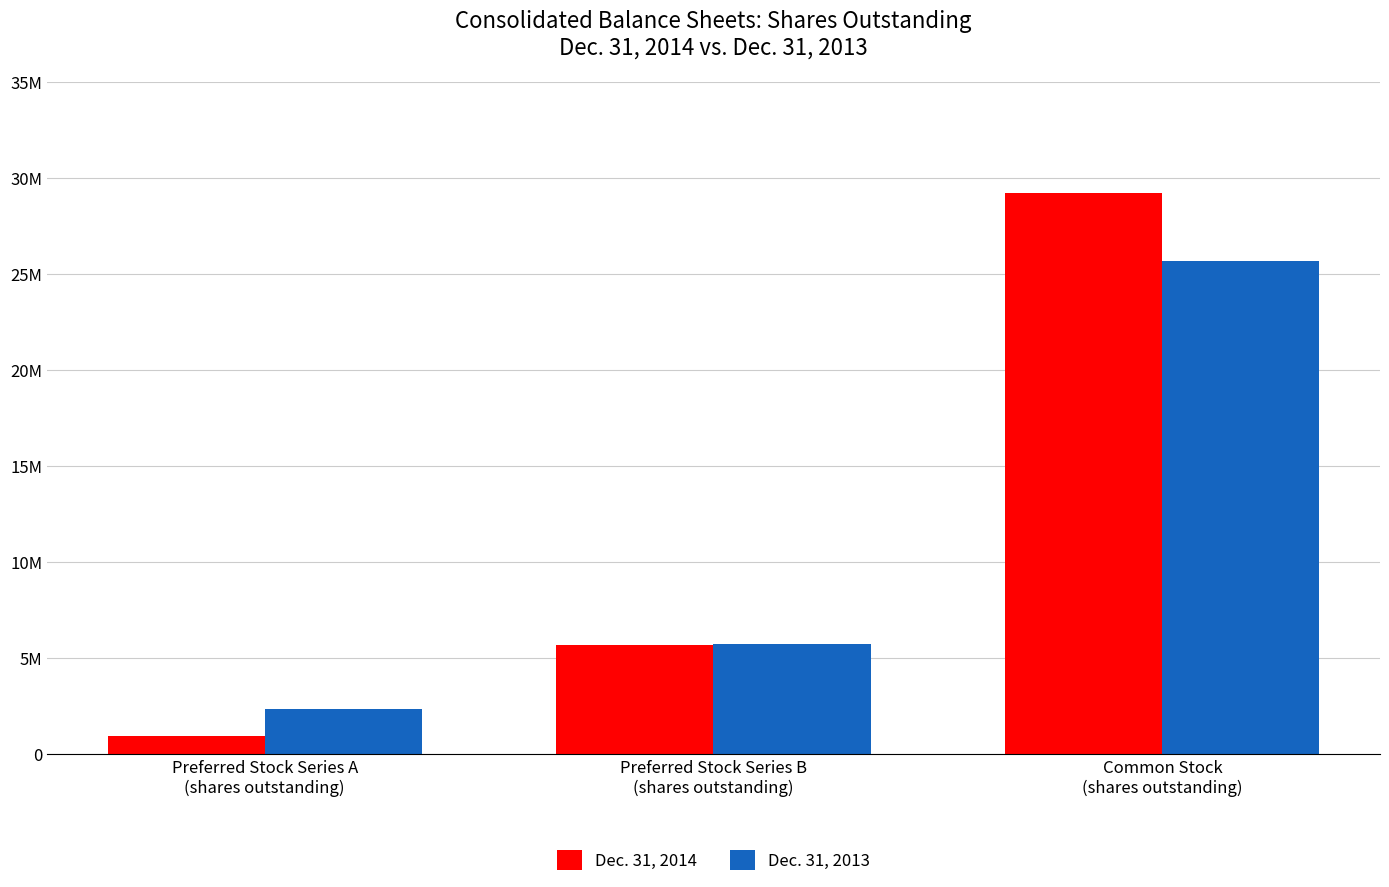

Which series has the largest total across all categories?

Dec. 31, 2014